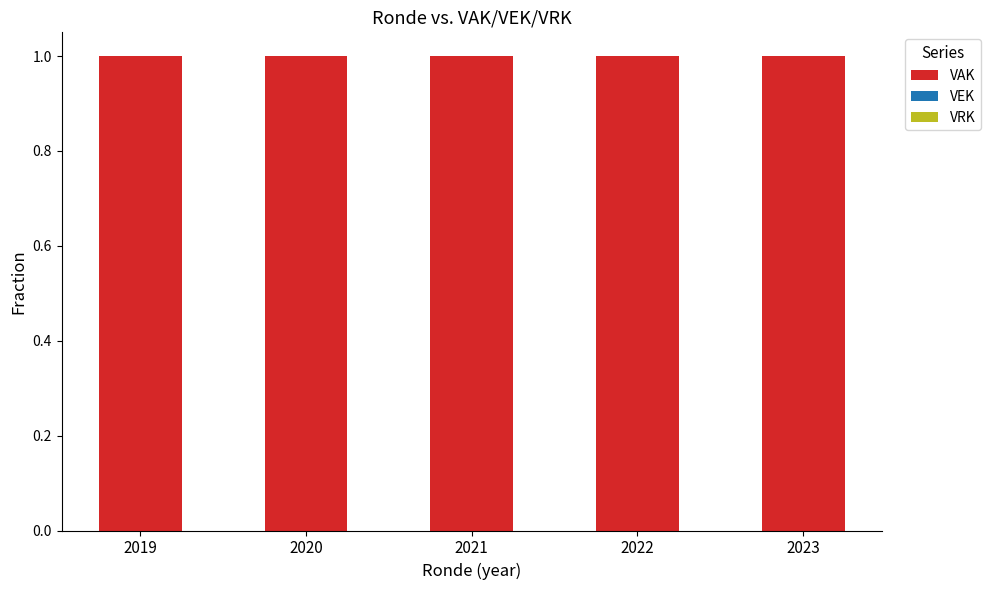

What are all the series names shown in the legend?

VAK, VEK, VRK